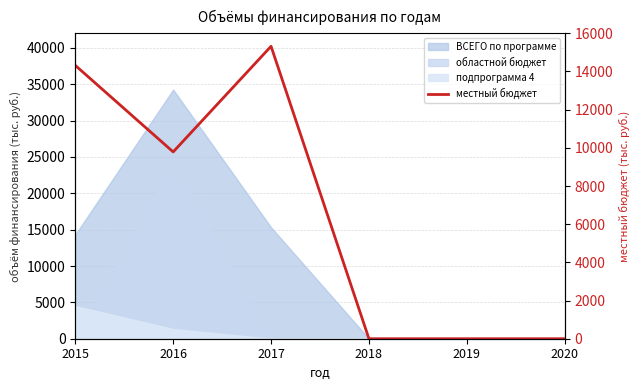

What is the average value?

6571.1